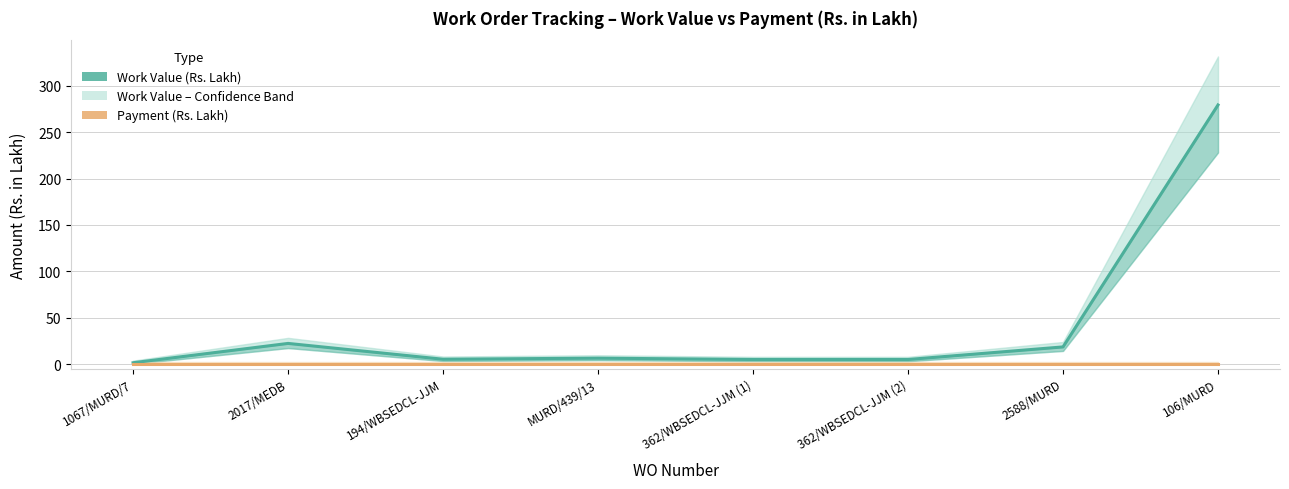

Is the value of Work Value (Rs. Lakh) at 194/WBSEDCL-JJM greater than the value of Payment (Rs. Lakh) at 2588/MURD?

Yes